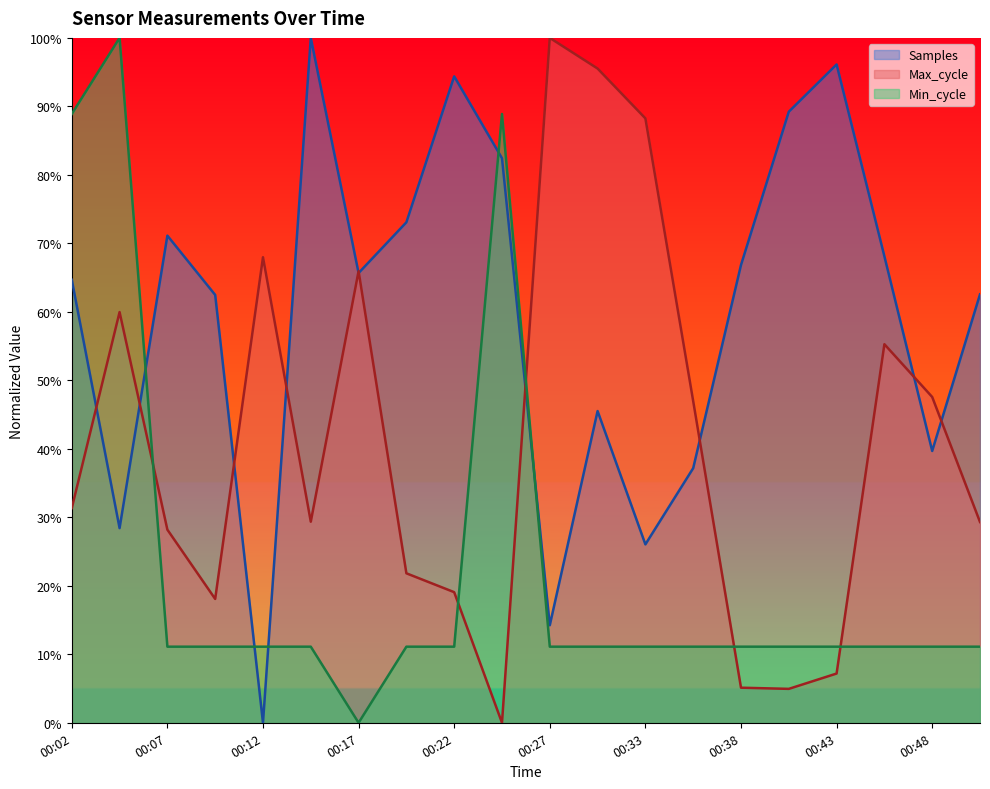

Rank the series by their maximum value, from lowest to highest.

Samples, Max_cycle, Min_cycle